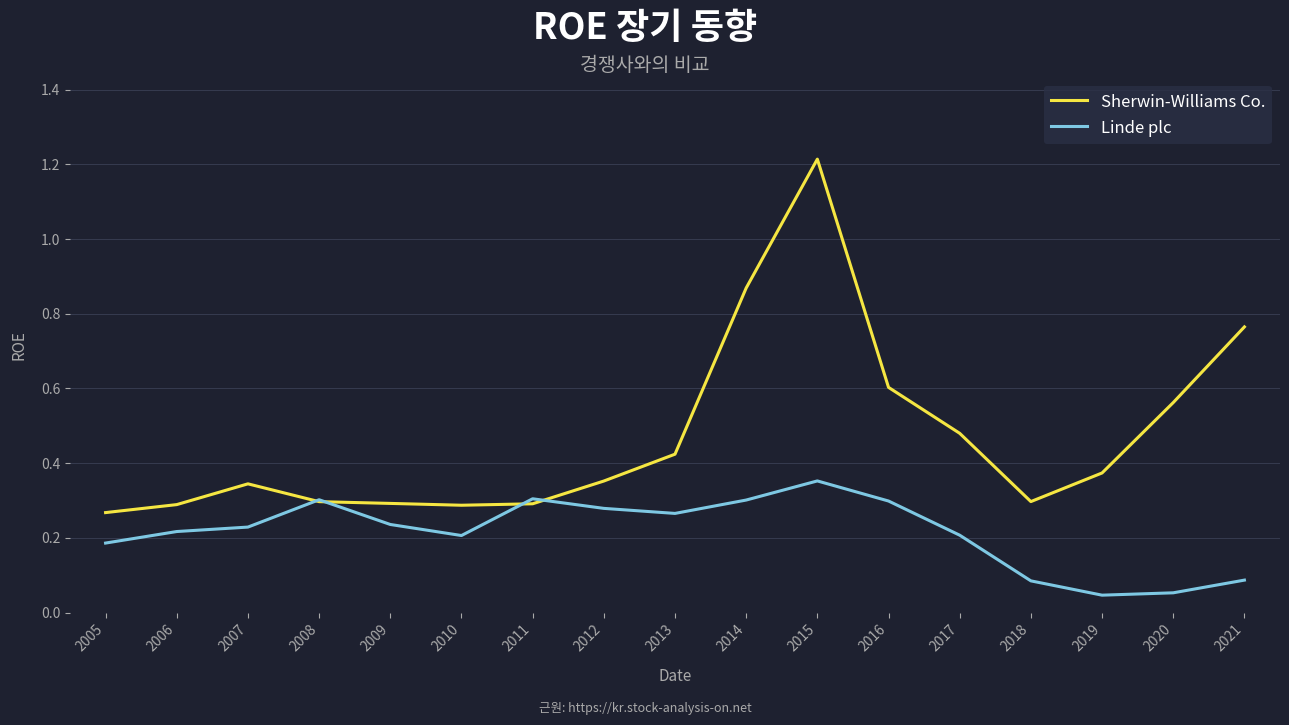

Which category has the highest value in the Linde plc series?

2015